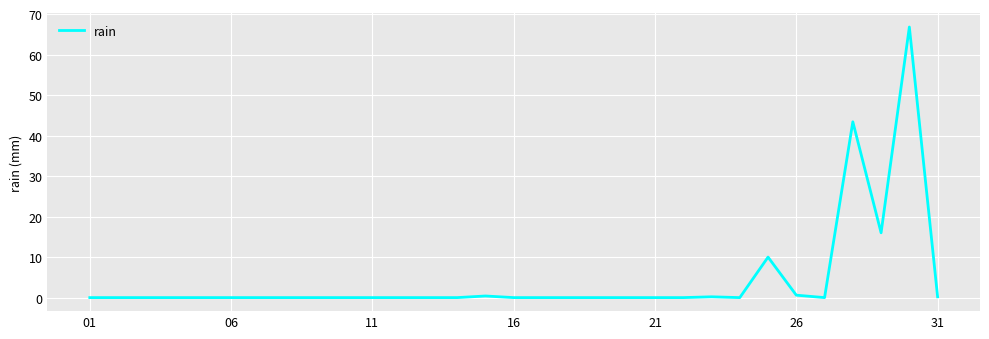

What is the maximum value shown in the chart?

66.8